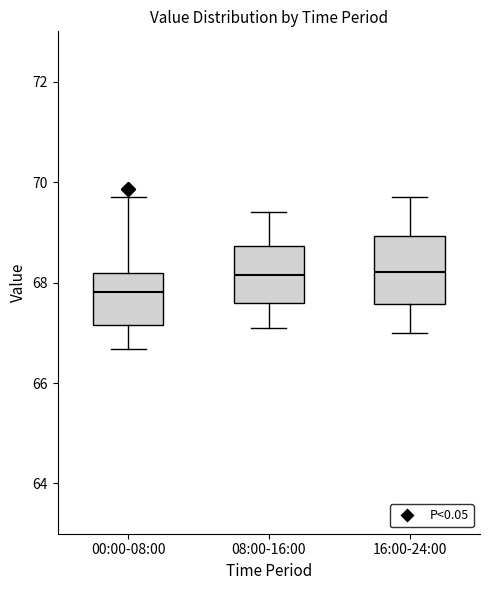

Which box is the tallest, from its lower edge to its upper edge?

16:00-24:00